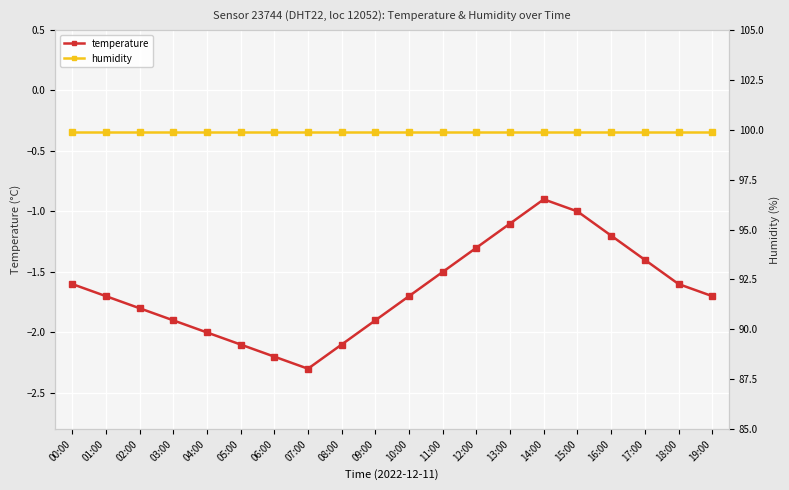

What is the value of the humidity point at the 6th from the left?

99.9